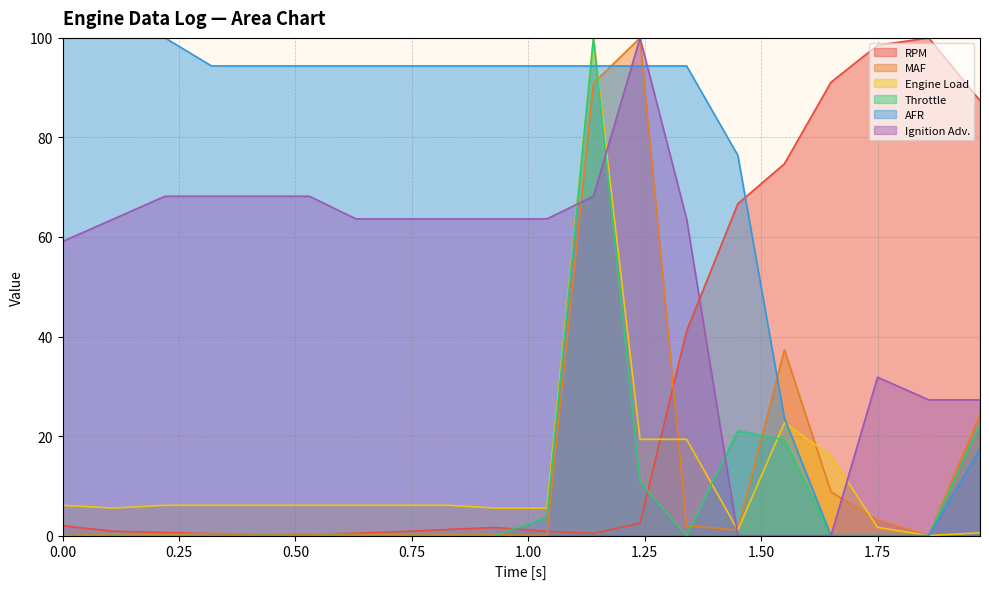

List the series in order of their peak value, lowest first.

RPM, MAF, Engine Load, Throttle, AFR, Ignition Adv.